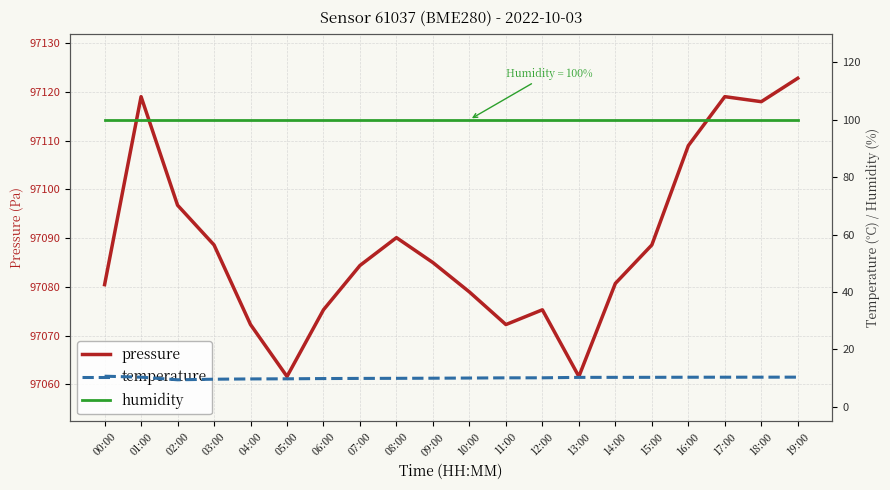

What is the spread (max minus min) of values at 01:00?

97108.7